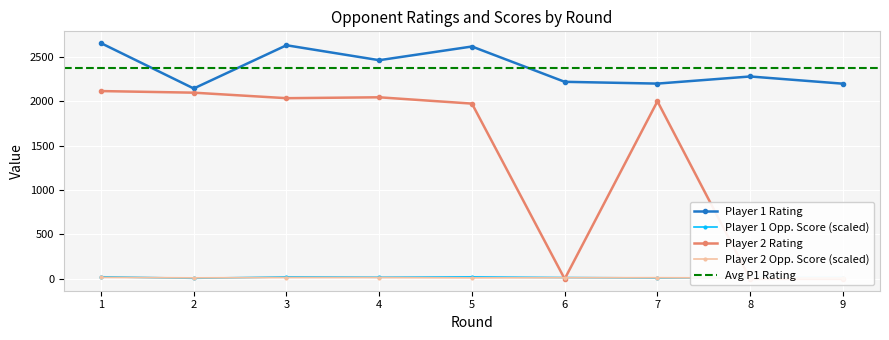

What is the difference between the highest and lowest values at 7?

2185.5